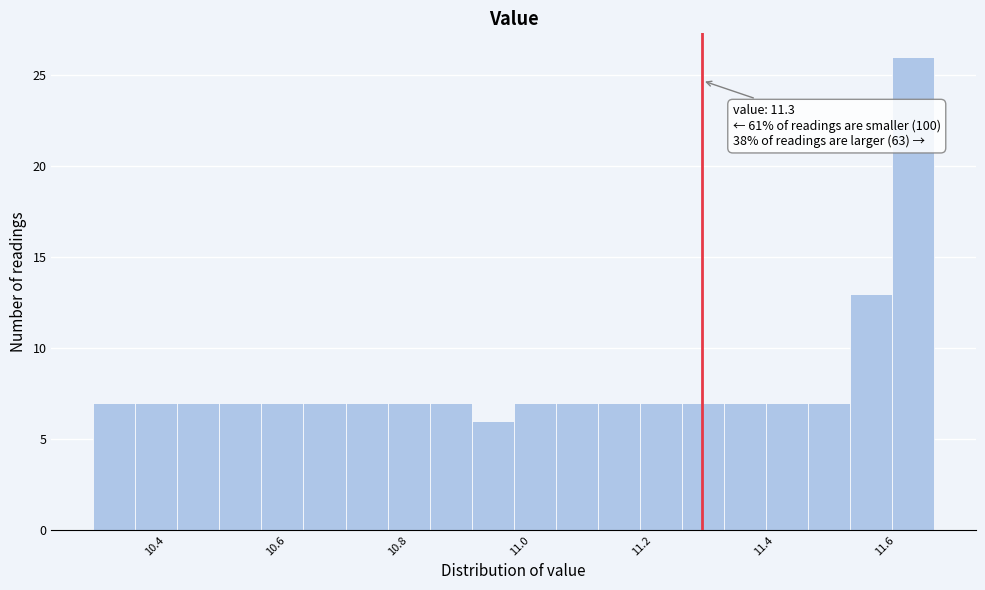

Around what value on the x-axis is the tallest bar? Give the approximate position of its centre, as read against the axis.

11.64